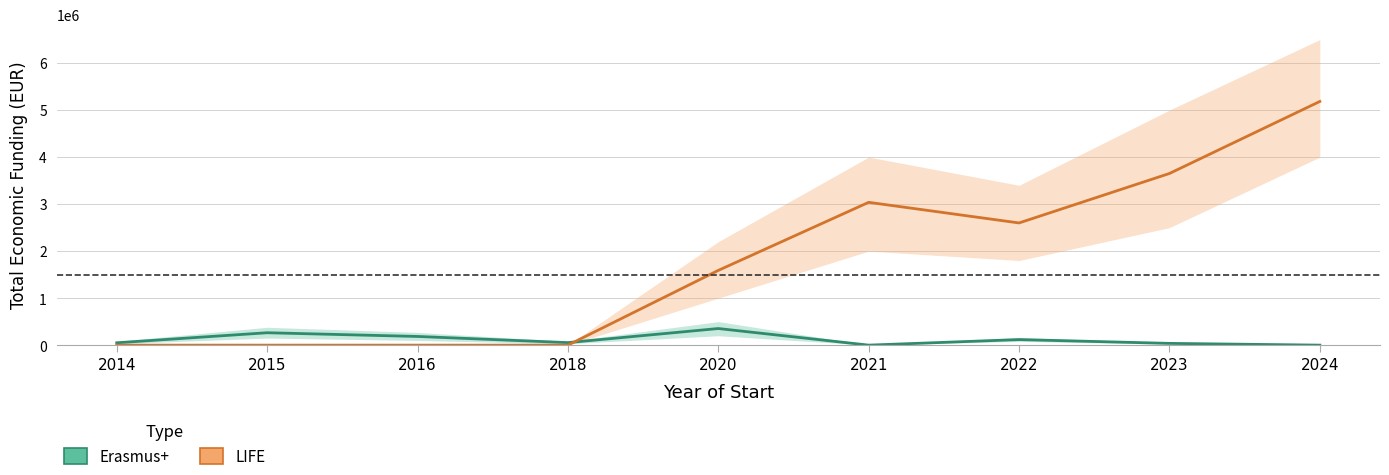

What is the sum of the Erasmus+ values at 2020 and 2014?

403297